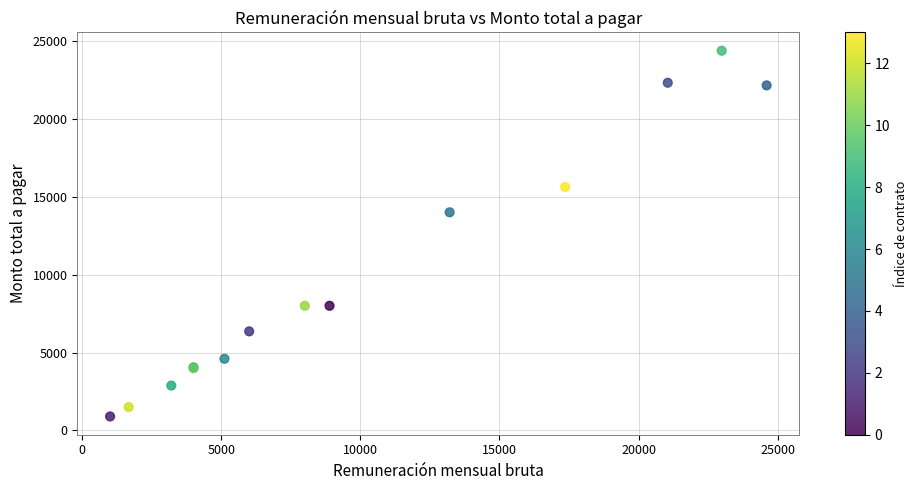

What Y value in the scatter plot is closest to 12634?

14000.0